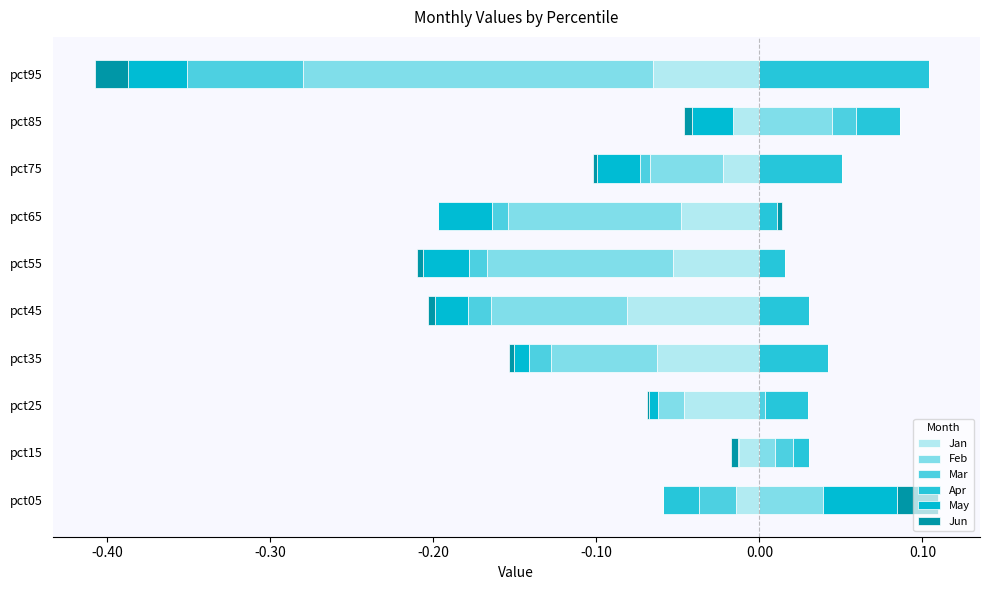

What is the approximate value of Apr at pct95?

0.1